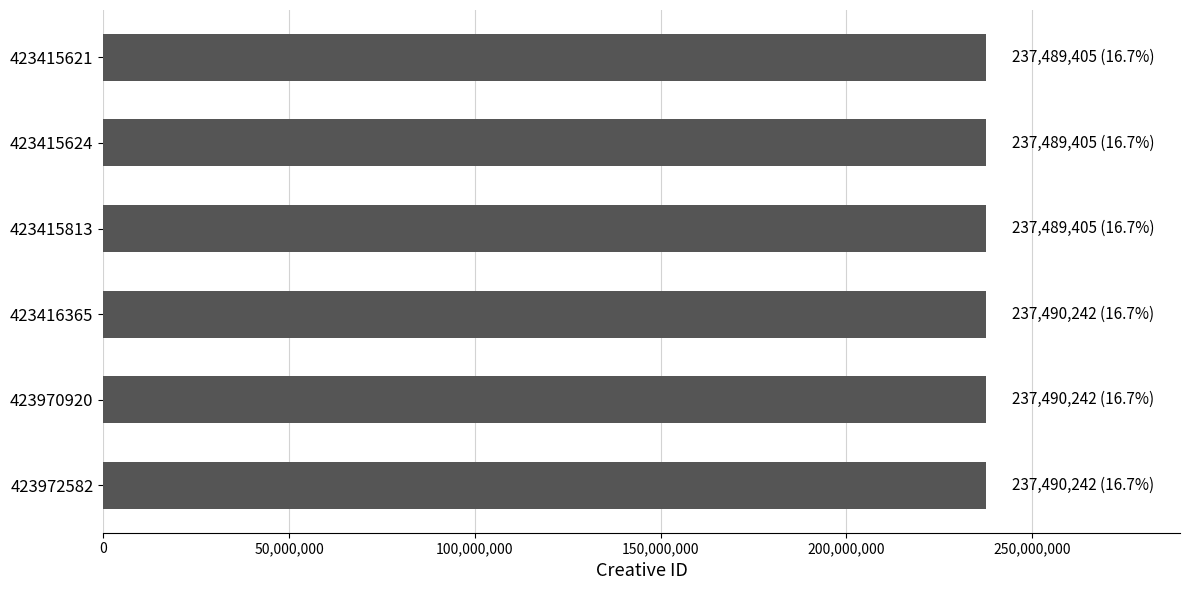

What is the sum of all values?

1424938941